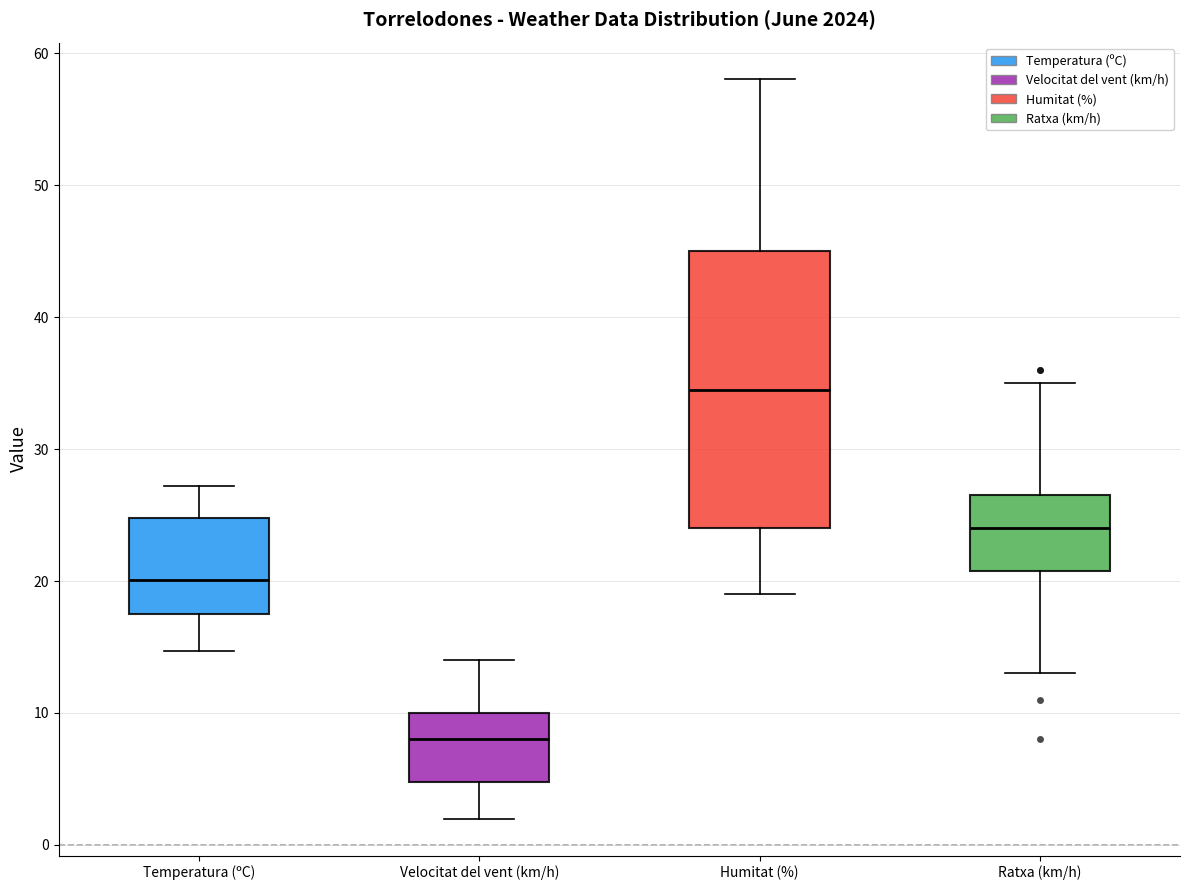

Which box is the tallest, from its lower edge to its upper edge?

Humitat (%)